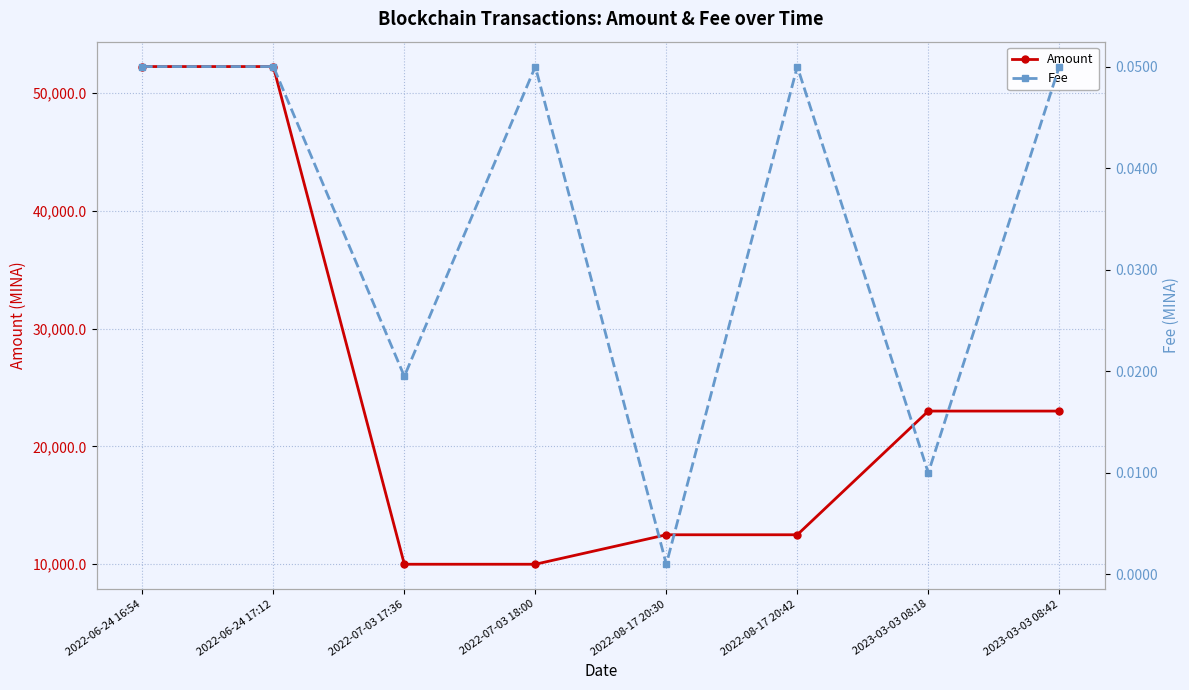

Where is Amount nearest to the value 31121?

2023-03-03 08:18